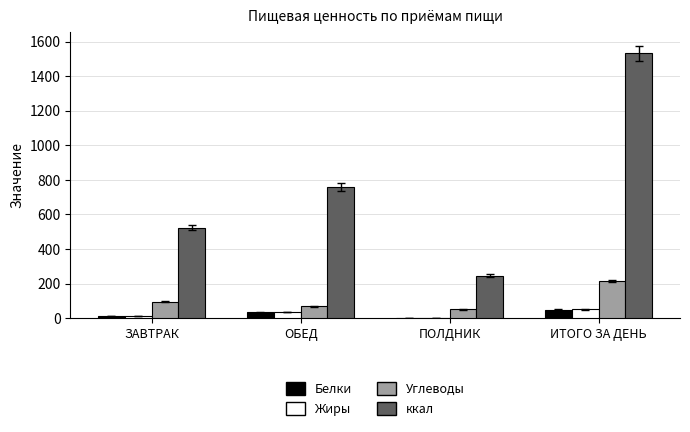

How many data points in ккал are above 761?

2